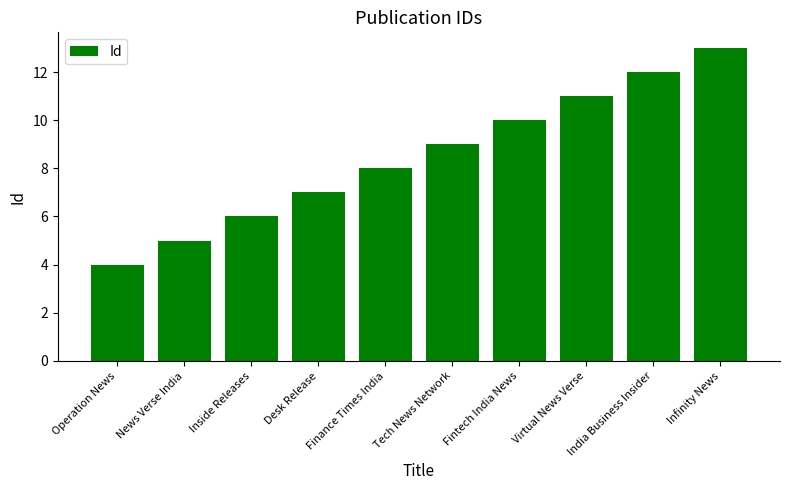

Which label corresponds to the largest value in the chart?

Infinity News